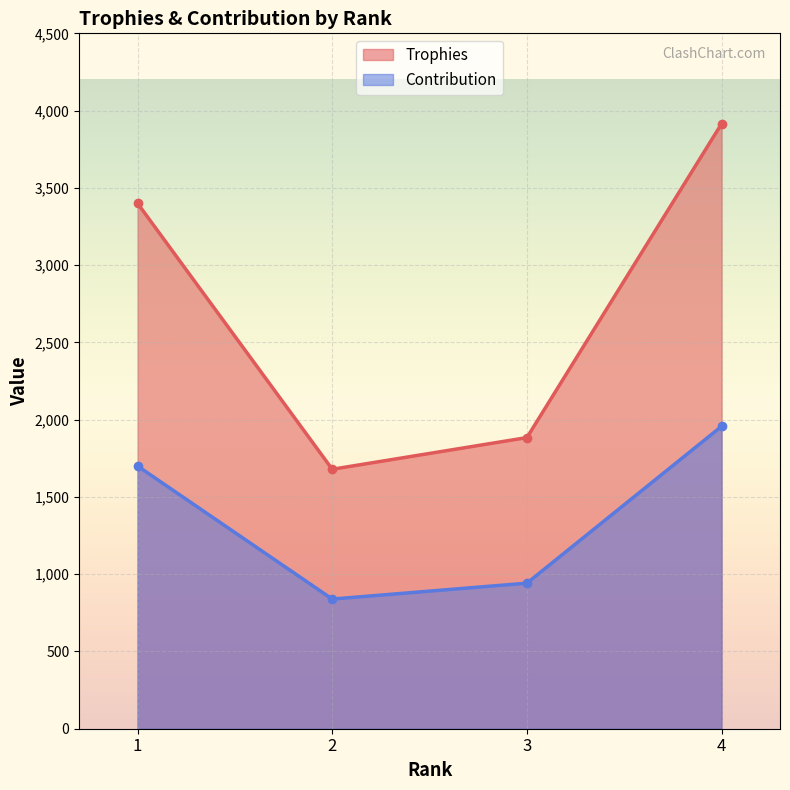

How many data points in Trophies are above 3400?

1